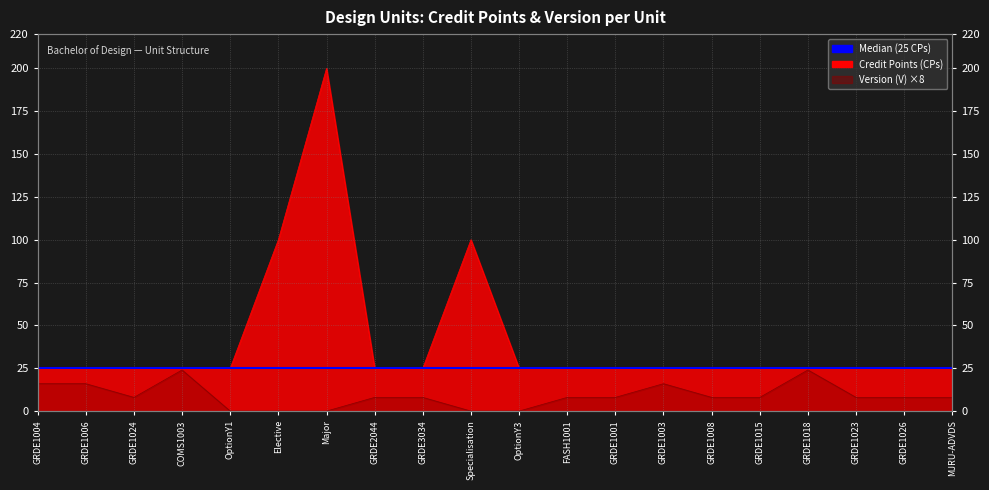

Where is the first local maximum for Credit Points (CPs)?

Major